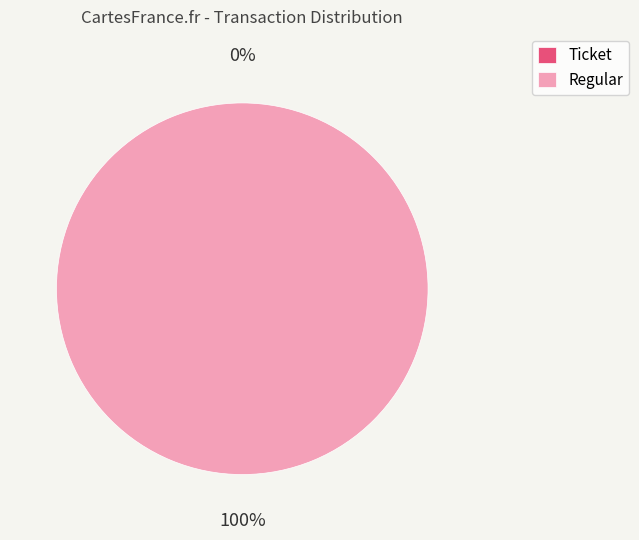

Rank the categories by value from lowest to highest.

Ticket, Regular